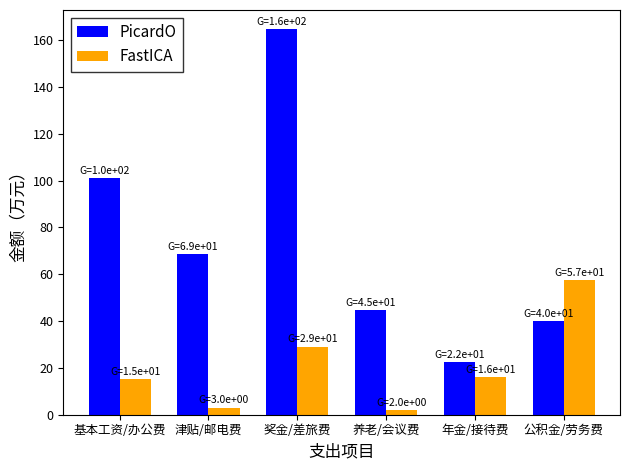

Rank the series by their maximum value, from highest to lowest.

PicardO, FastICA